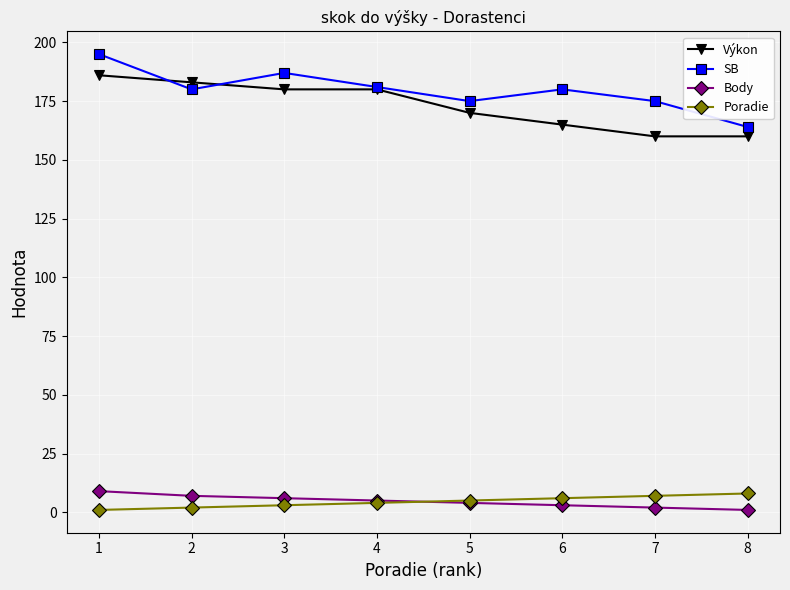

Reading left to right, what are all the values shown in this chart?

Výkon: 186	183	180	180	170	165	160	160
SB: 195	180	187	181	175	180	175	164
Body: 9	7	6	5	4	3	2	1
Poradie: 1	2	3	4	5	6	7	8